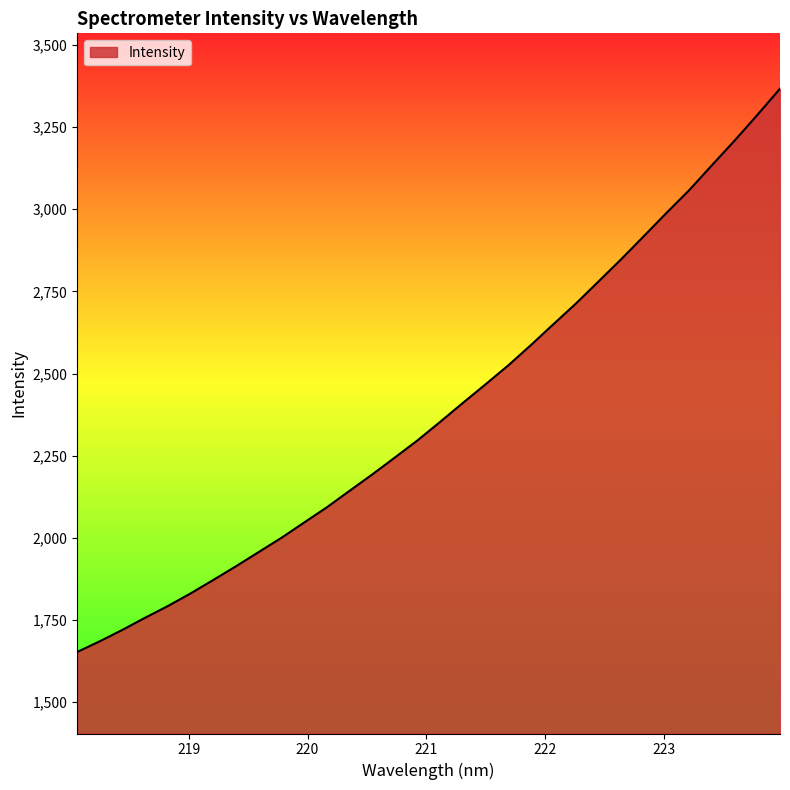

What is the greatest value displayed?

3366.6